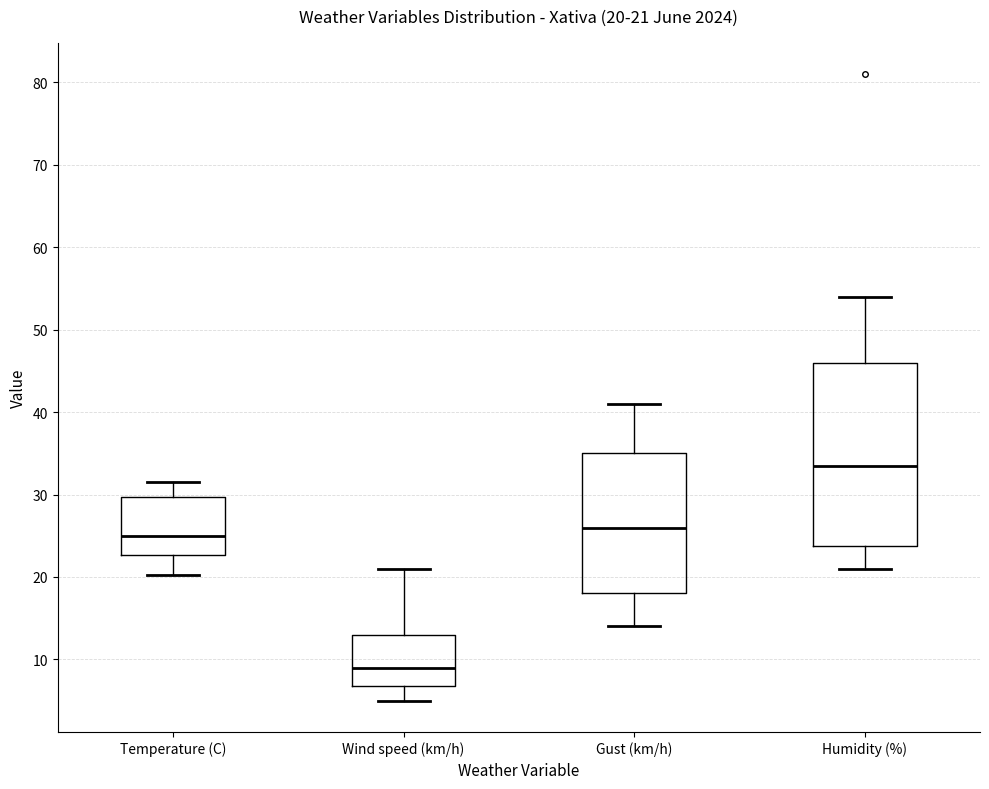

Which box has the lowest median line?

Wind speed (km/h)